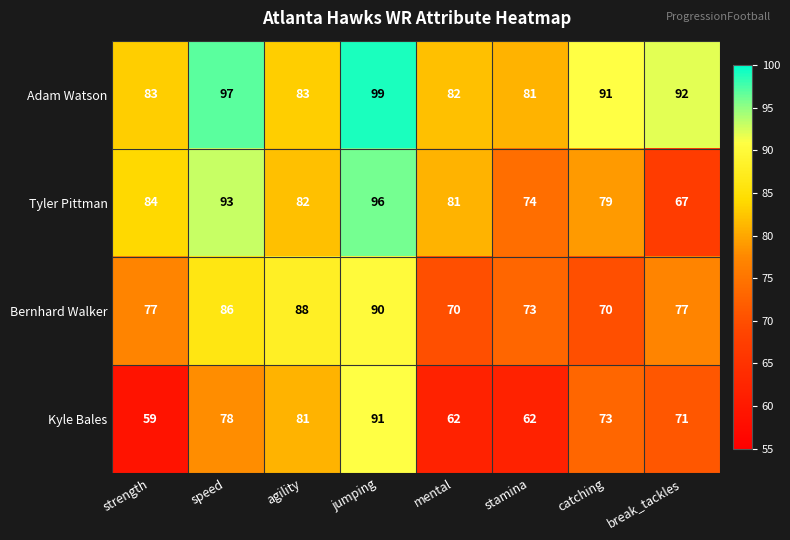

What is the approximate value of Tyler Pittman at stamina?

74